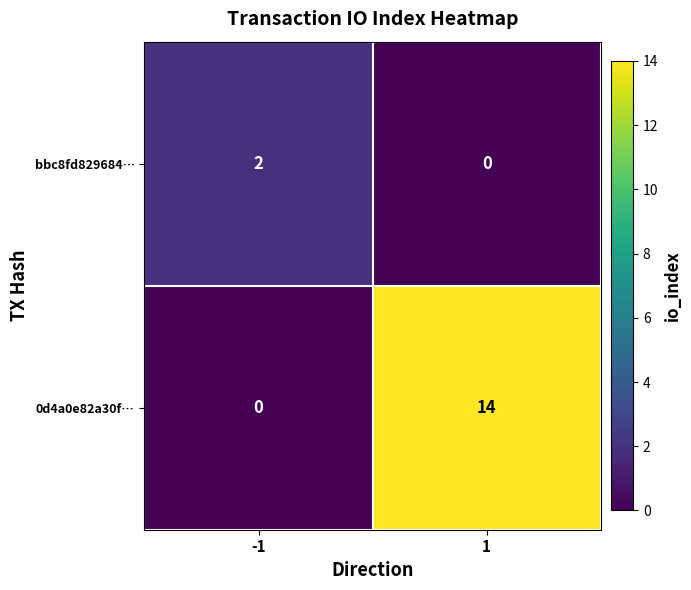

Is it true that bbc8fd829684… equals 0 at 1?

True